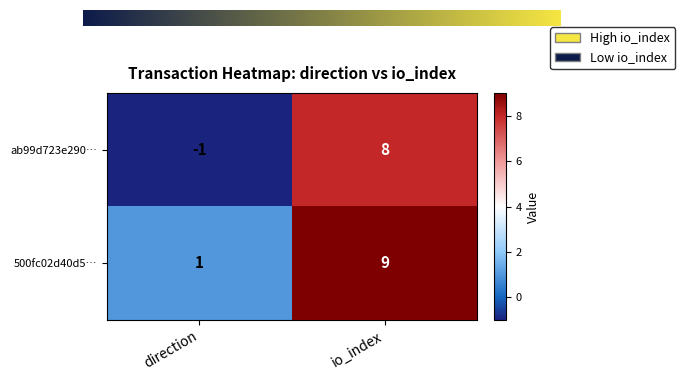

How many negative values does the ab99d723e290… series have?

1